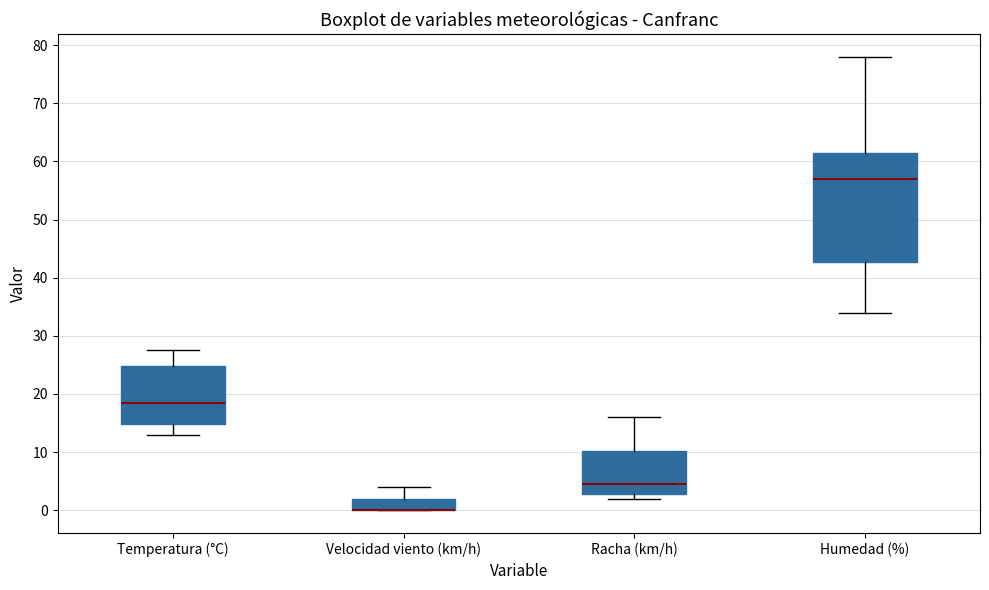

Where is the upper edge of the box for Humedad (%) on the y-axis? The values are not printed on the chart, so give them approximately, as read against the axis.

62